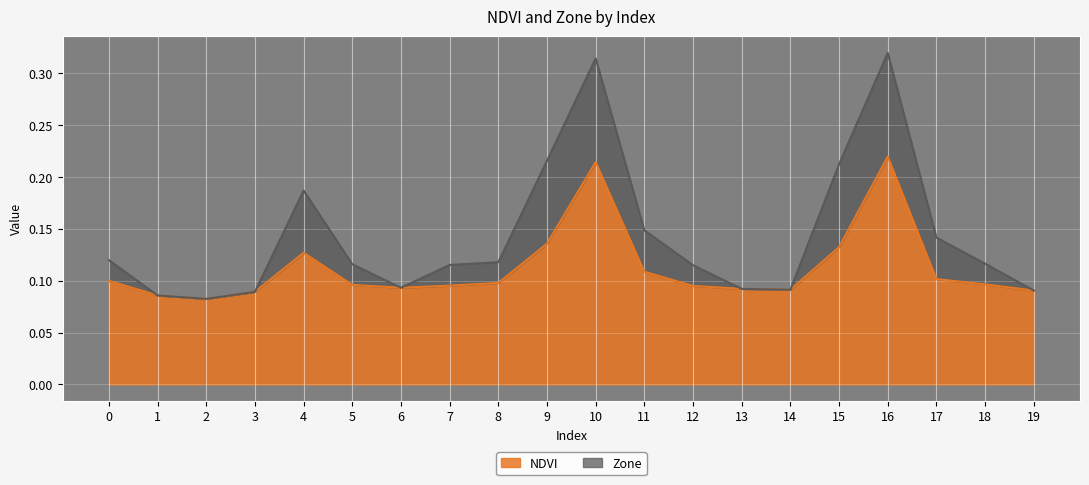

Does the chart display data point markers on the line(s)?

No